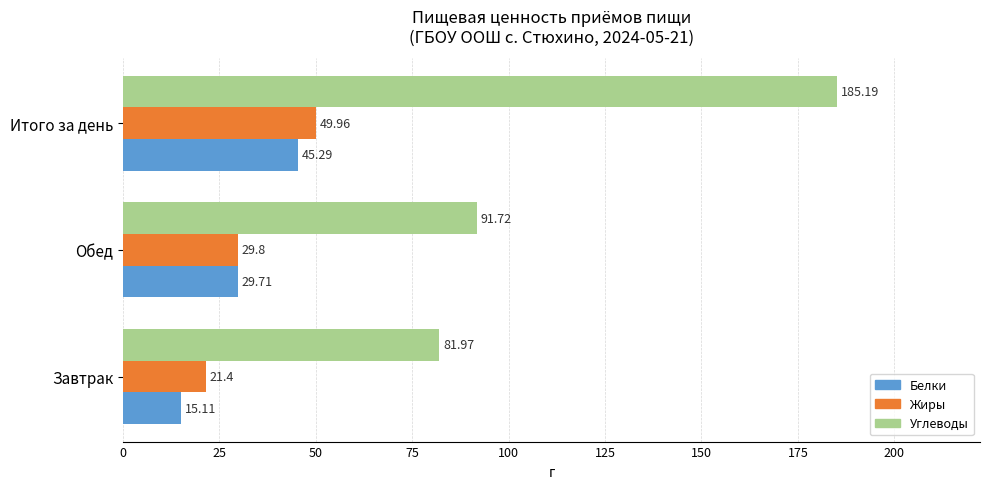

What are all the series names shown in the legend?

Белки, Жиры, Углеводы